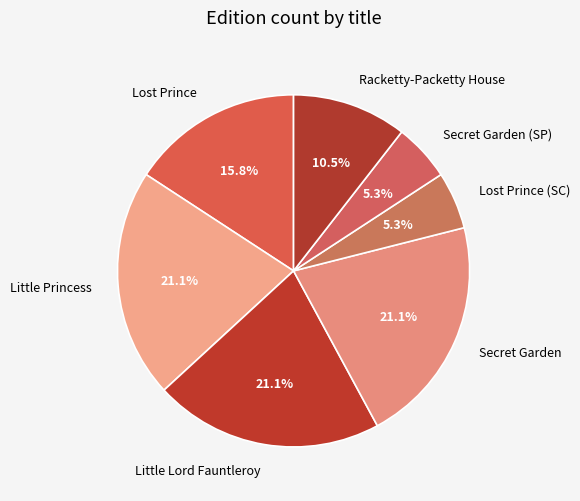

What is the ratio of the value at Little Princess to the value at Lost Prince?

1.3